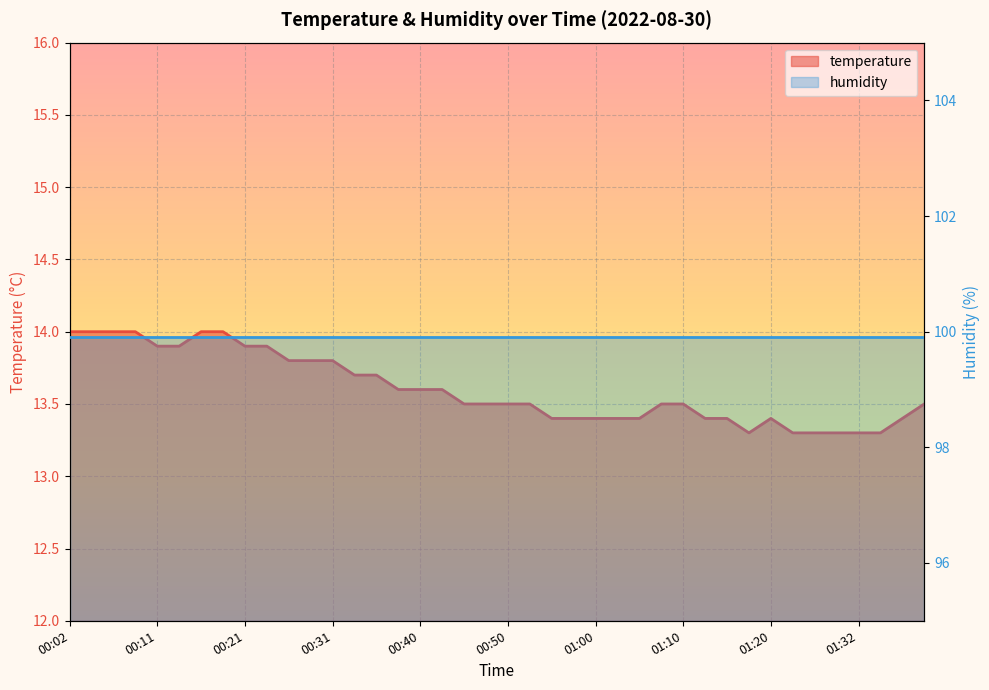

What is the label of the 25th point from the right?

00:38